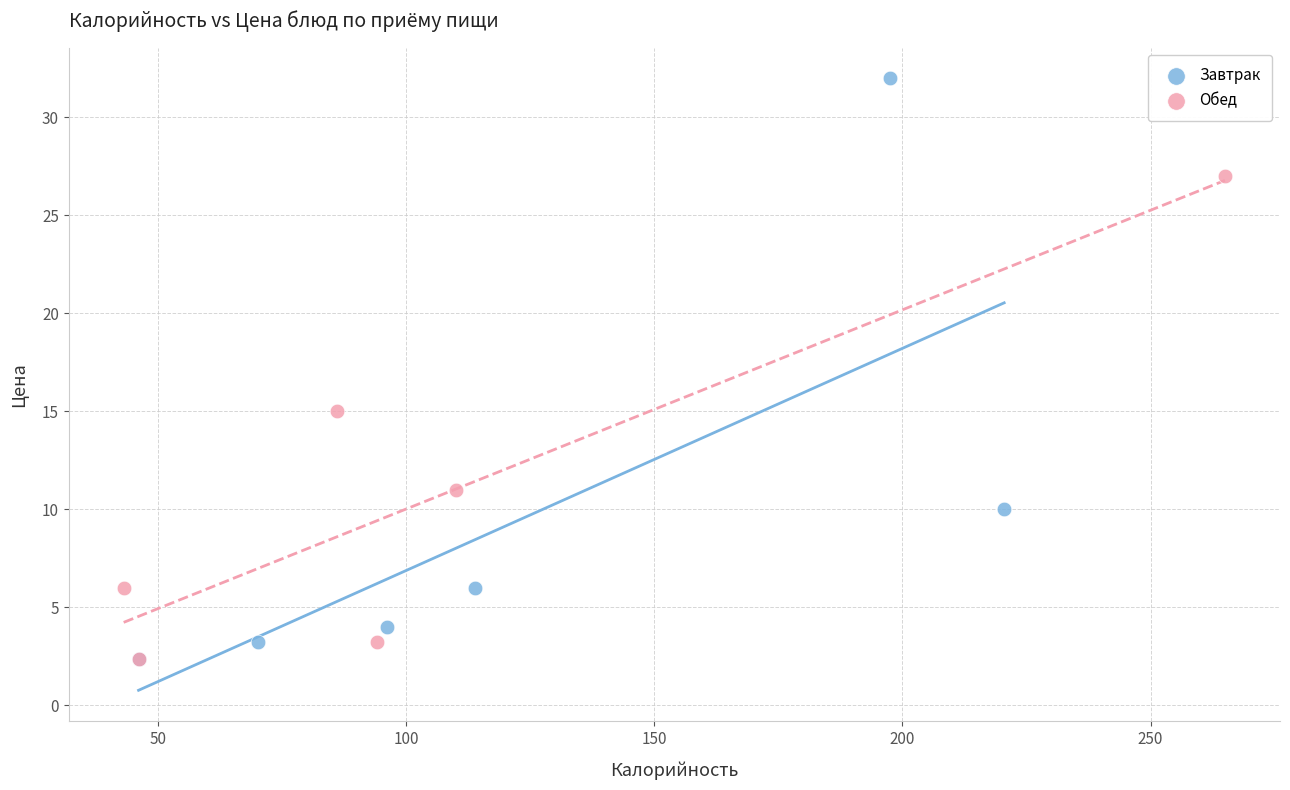

Which series reaches the maximum Y coordinate?

Завтрак